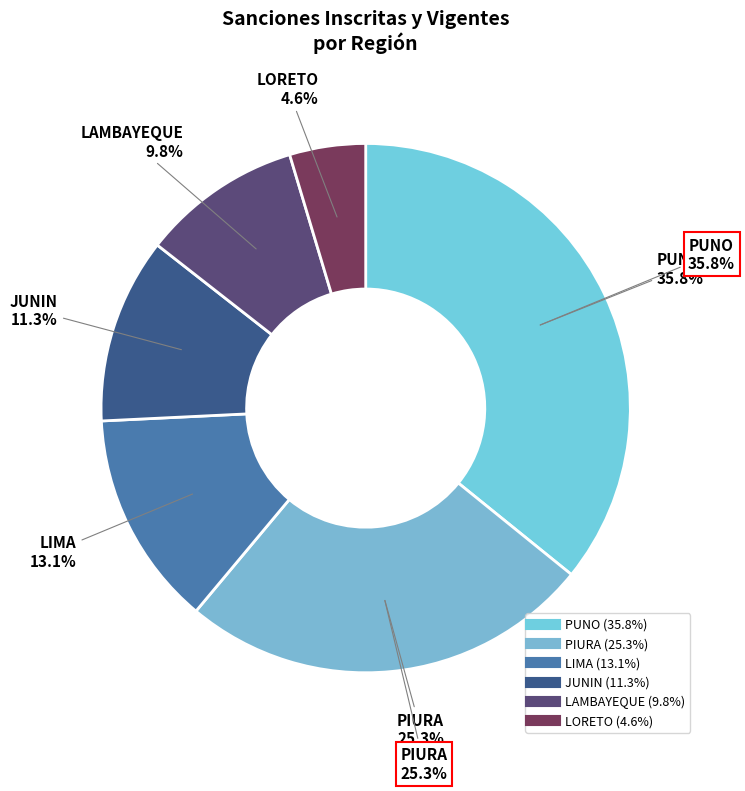

To the nearest percent, what is the average slice percentage?

17%